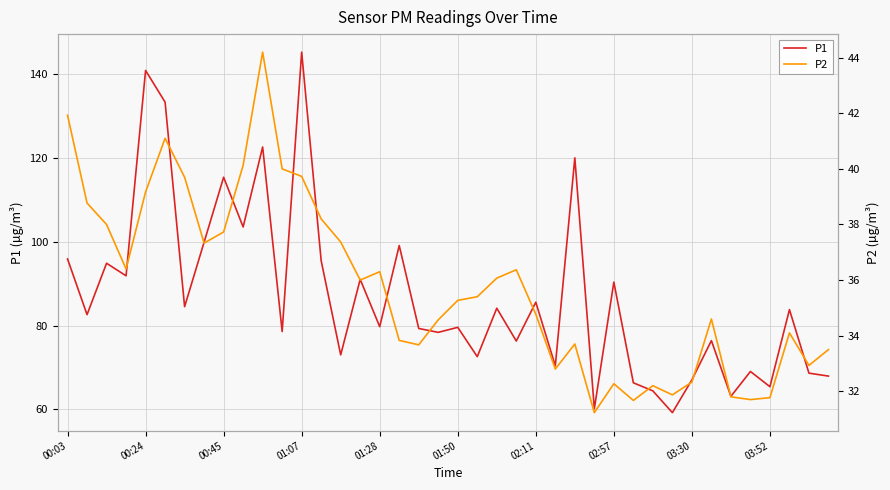

True or false: P1 and P2 intersect in this chart.

False